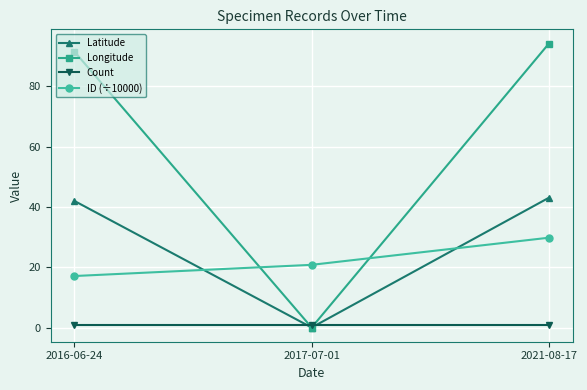

Which series has the largest range (max minus min)?

Longitude